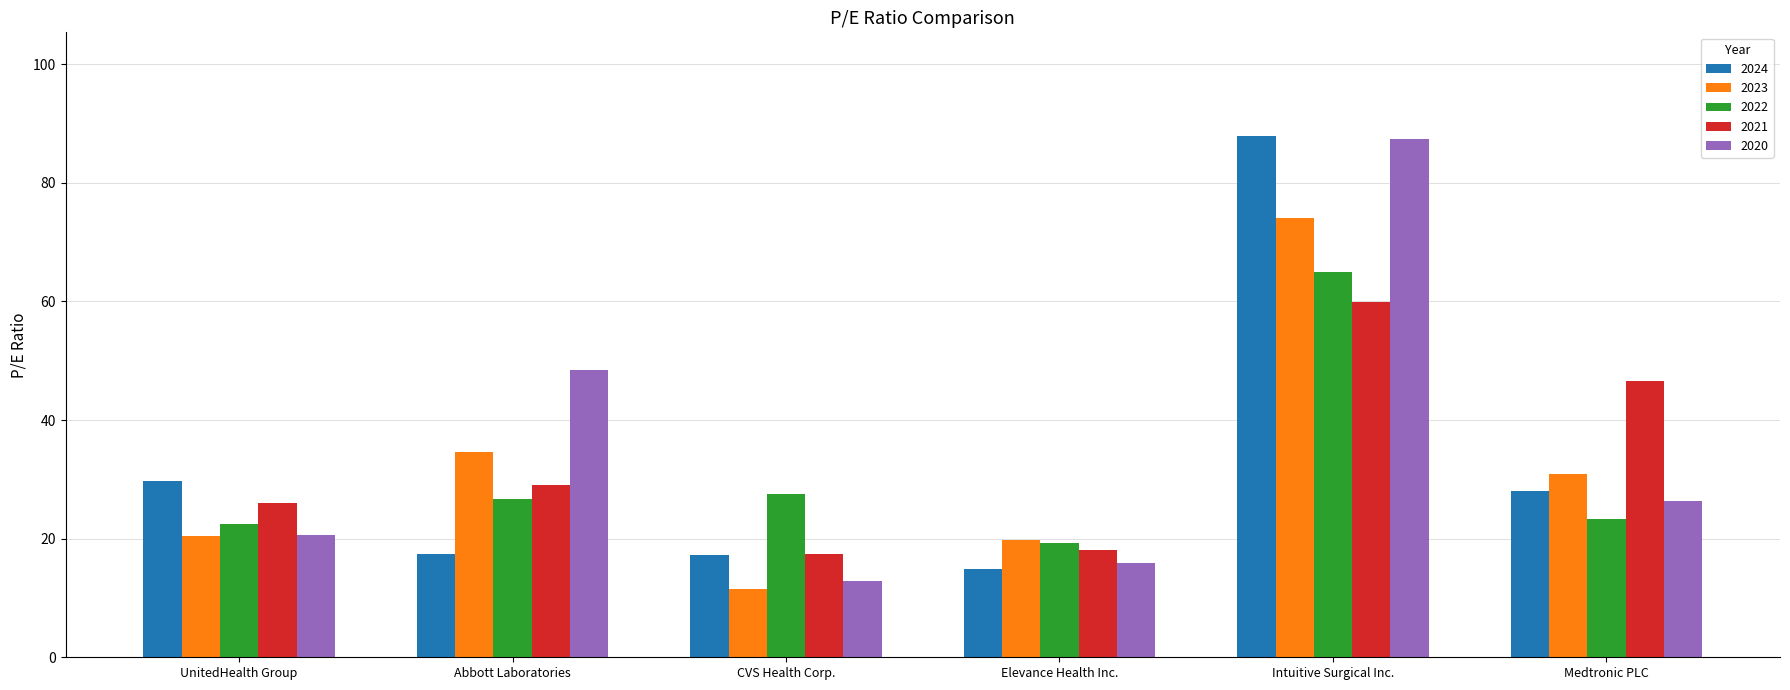

Rank the categories by 2020 value from highest to lowest.

Intuitive Surgical Inc., Abbott Laboratories, Medtronic PLC, UnitedHealth Group, Elevance Health Inc., CVS Health Corp.